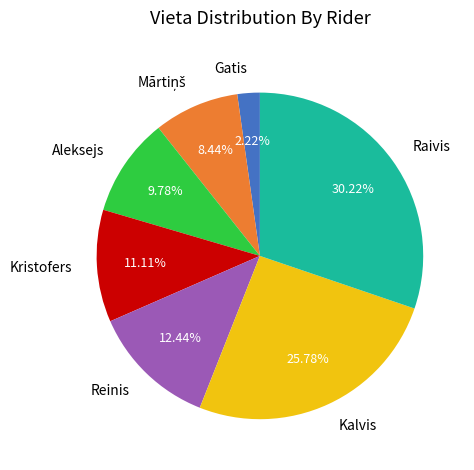

What percentage is the Reinis slice, to the nearest percent?

12%